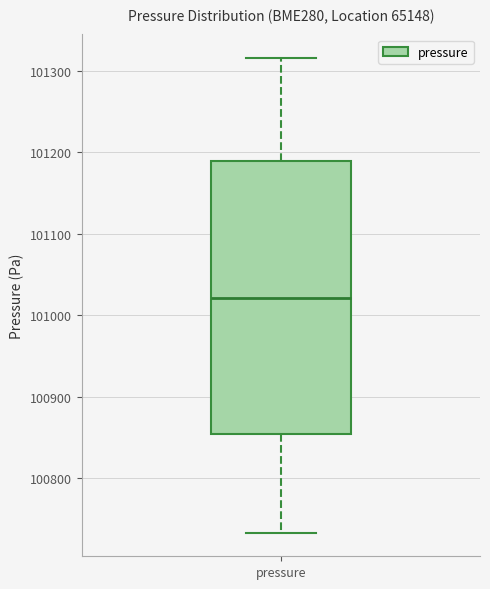

Transcribe this box plot: give where the median line is, the range the box spans, and where the two whiskers end, as read against the y-axis. The values are not printed on the chart, so give them approximately, as read against the axis.

median 101020, box 100850 to 101190, whiskers 100730 to 101320